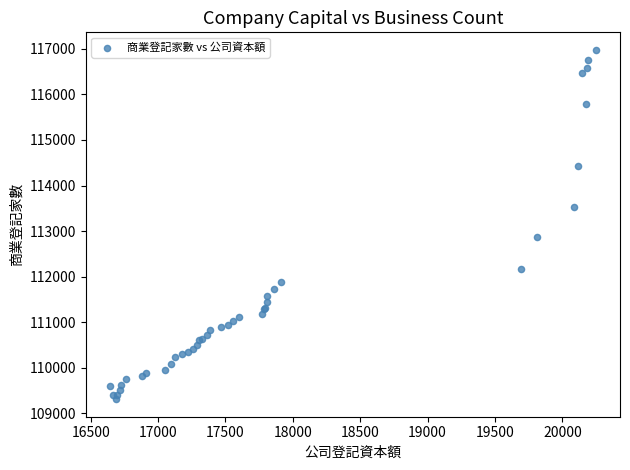

What Y value in the scatter plot is closest to 113142?

112866